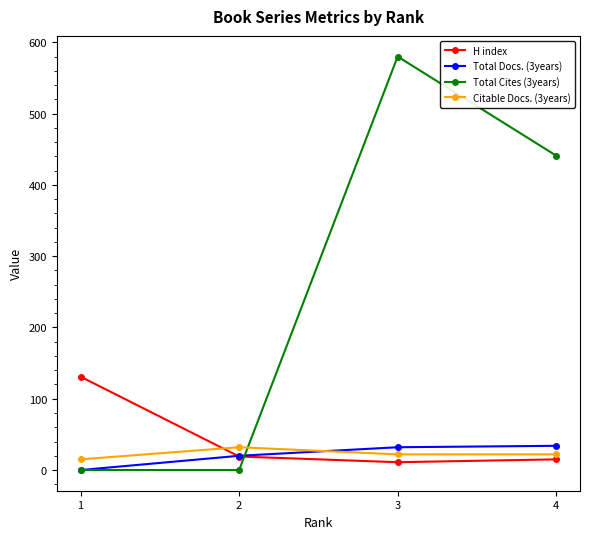

At which category does H index reach its first local valley?

3